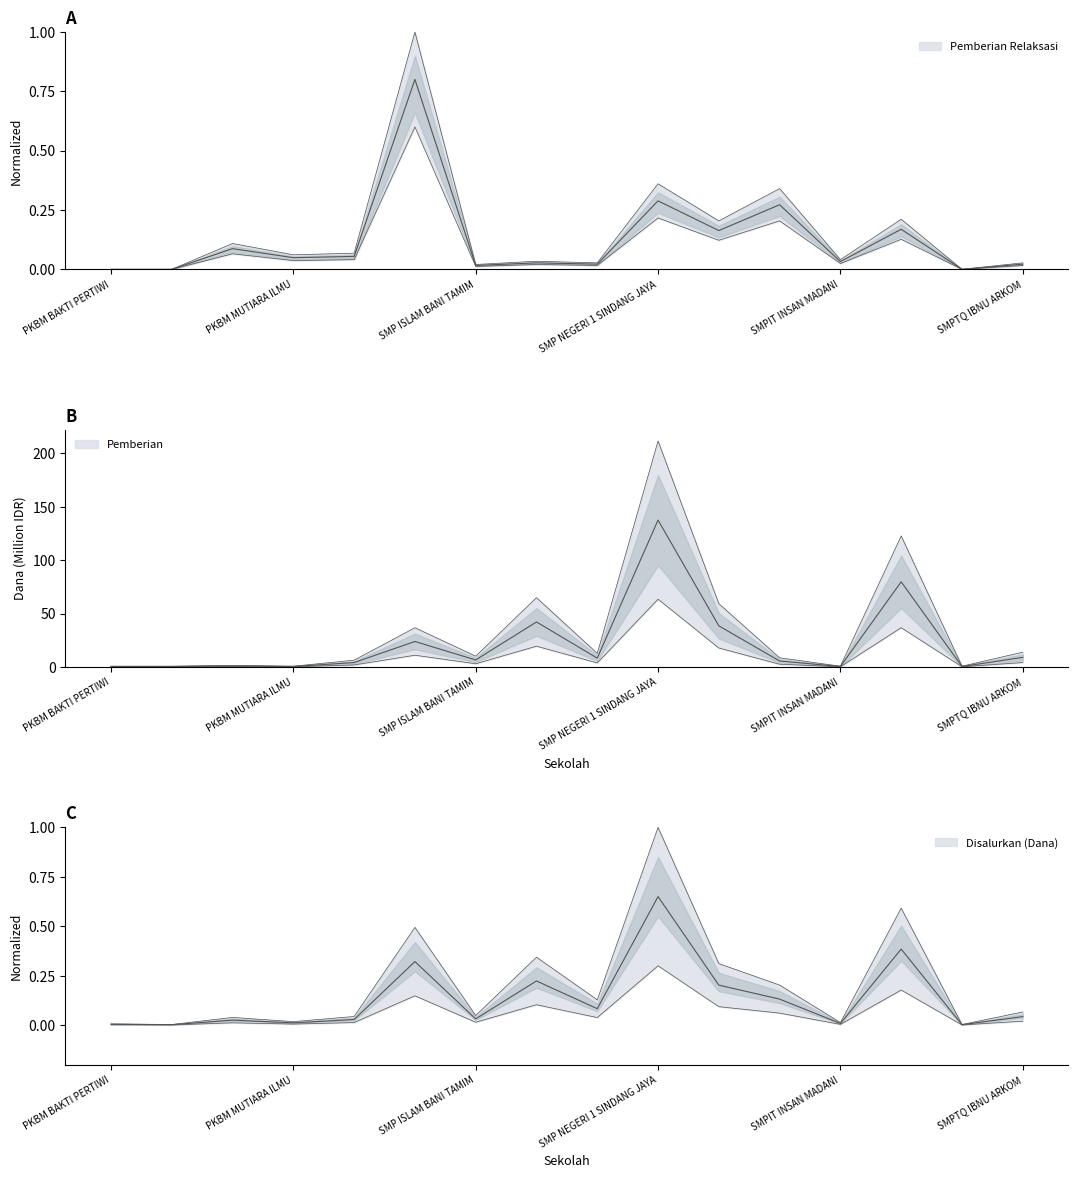

The value of Pemberian at SMP ISLAM AL AMANAH is 23.9. True or false?

True